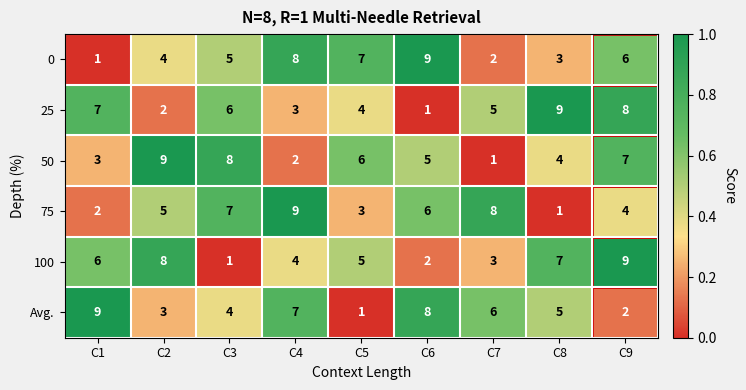

What is the difference between the 50 values at C4 and C3?

6